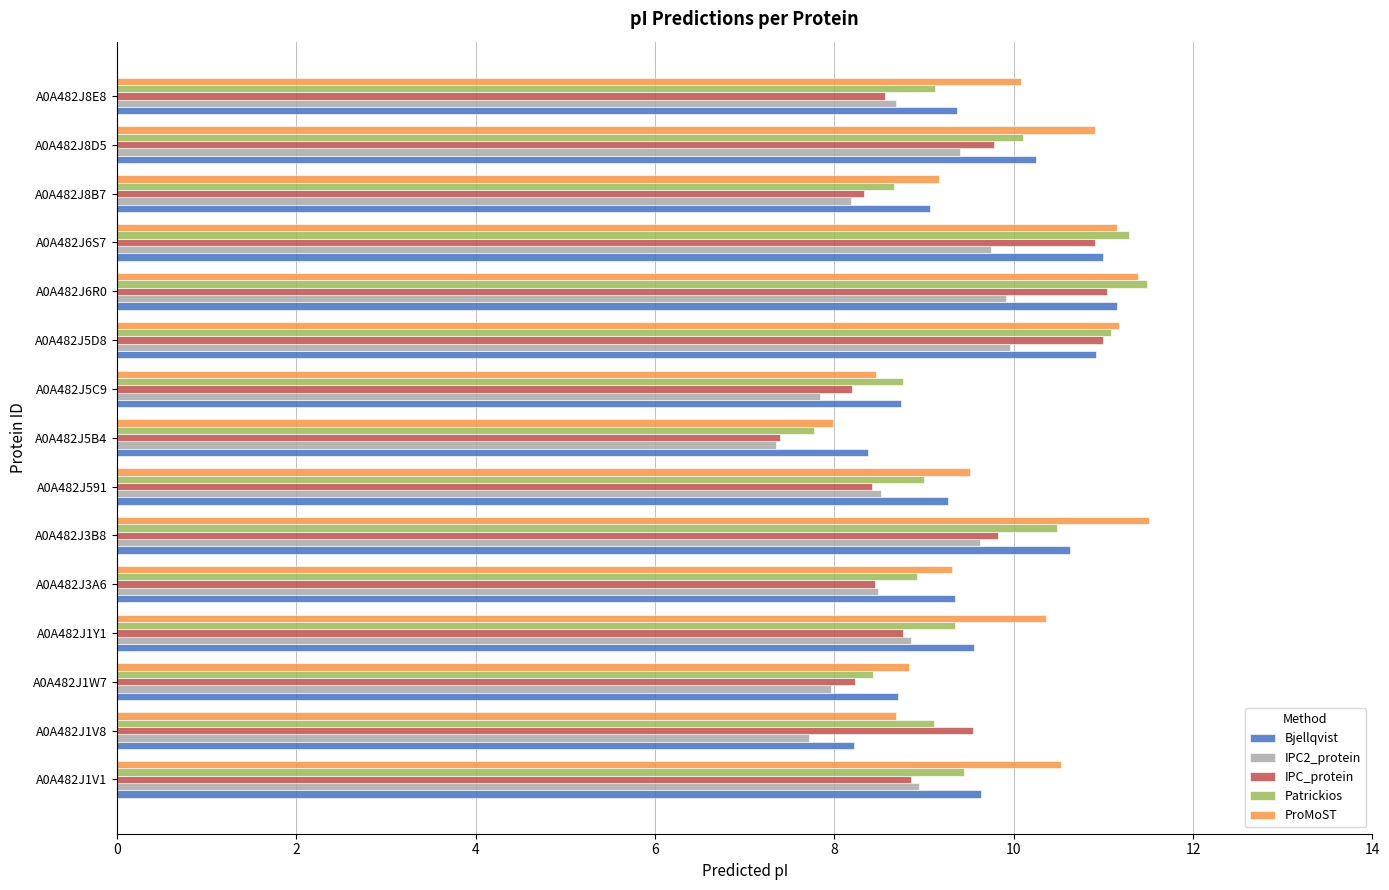

What is the difference between the highest and lowest values at A0A482J8E8?

1.5